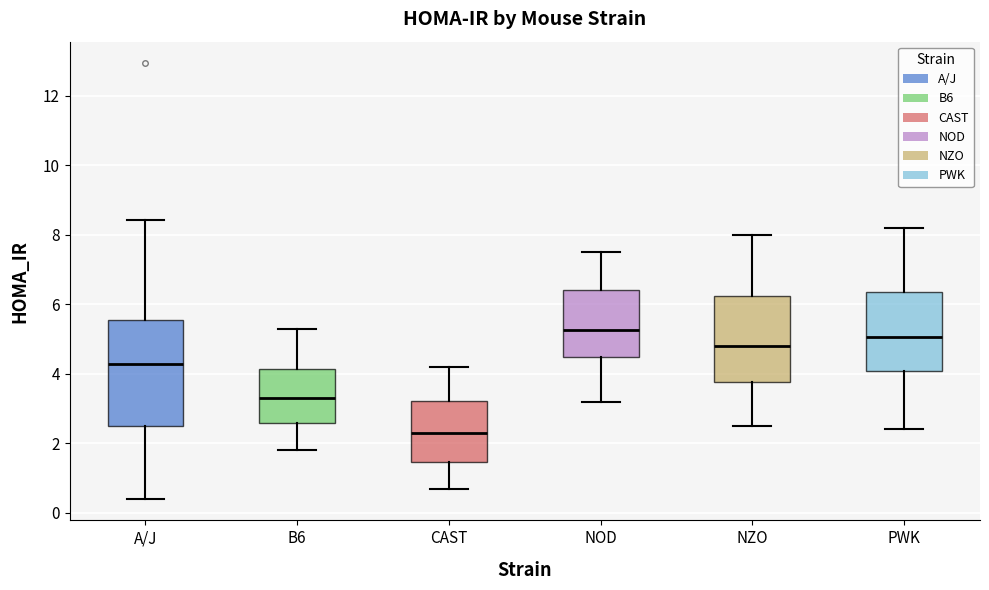

Where does the lower whisker of the box for NOD end on the y-axis? The values are not printed on the chart, so give them approximately, as read against the axis.

3.2